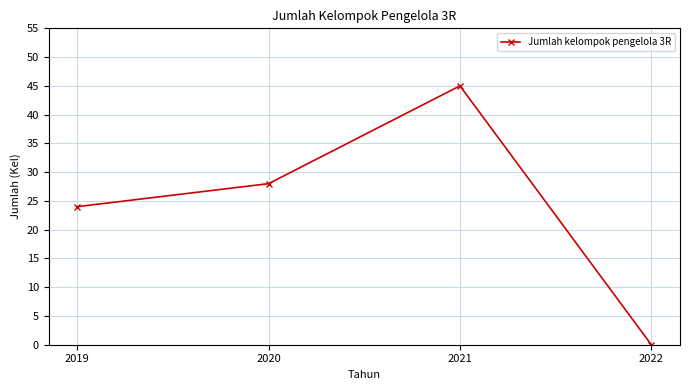

Approximately how many times larger is the value at 2020 compared to 2019?

1.2